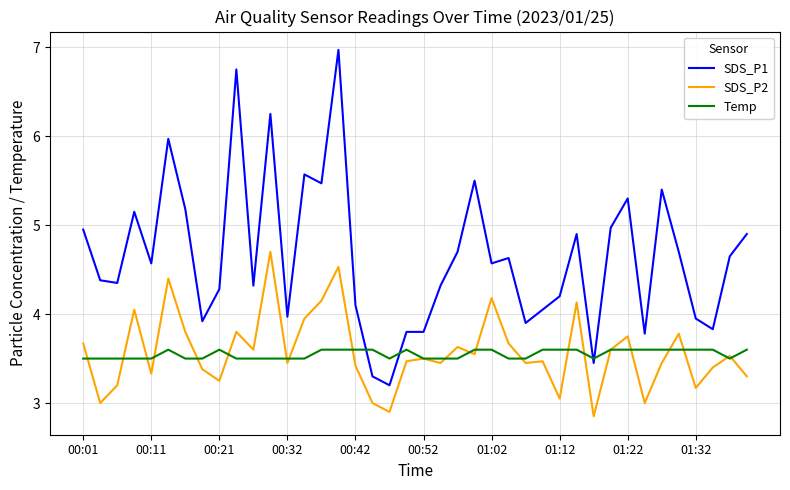

Which series has the largest range (max minus min)?

SDS_P1